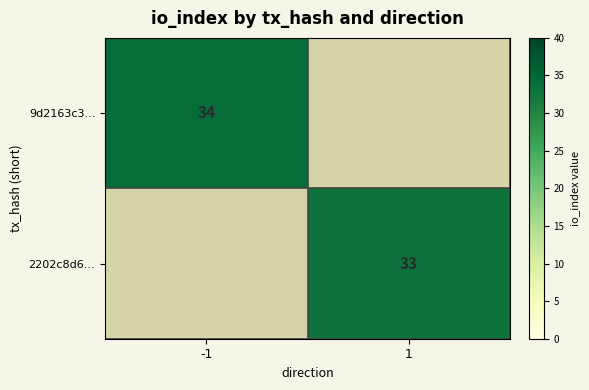

True or false: 9d2163c3... has a value of 58 at -1.

False